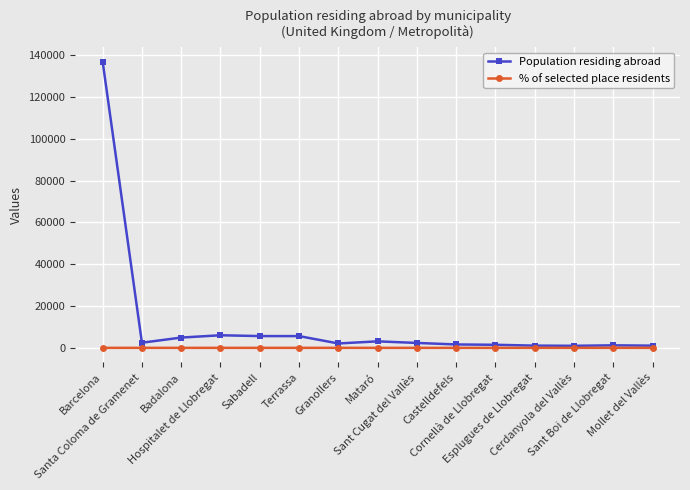

At which category does the chart reach its peak across all series?

Barcelona